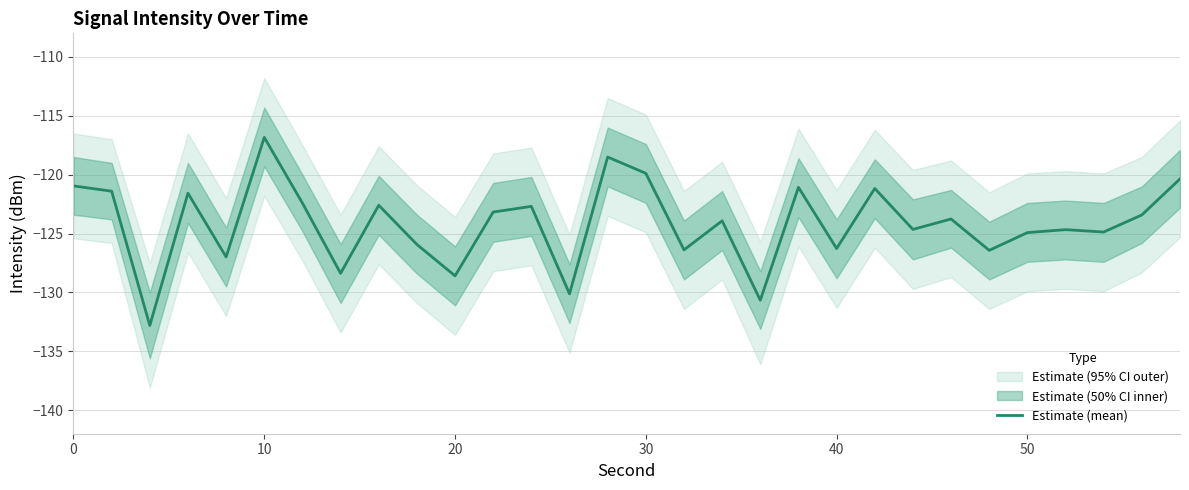

Is it true that Estimate (mean) equals -190.2 at 0?

False